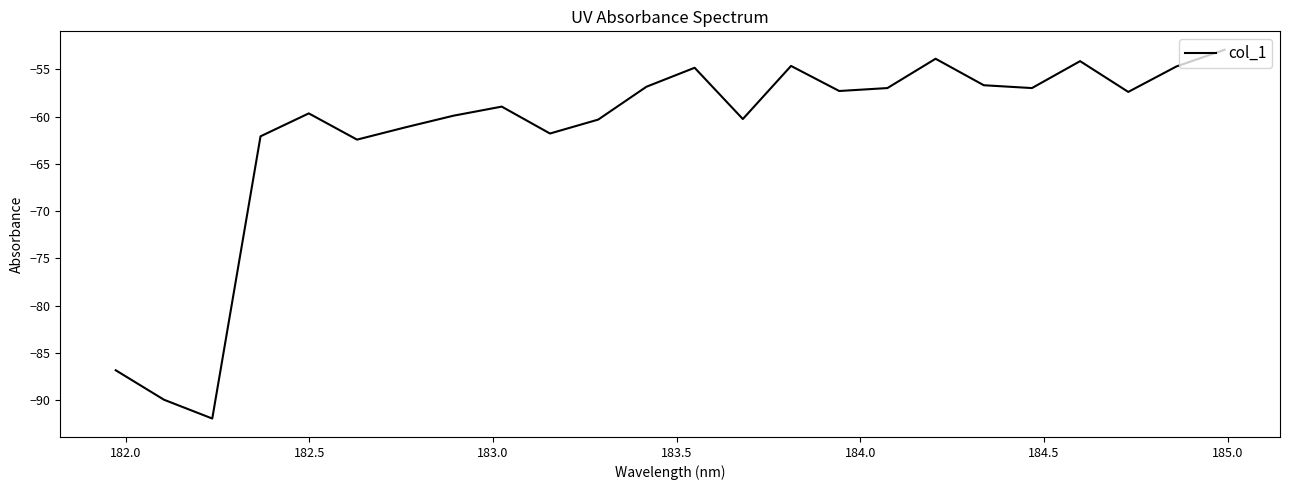

What is the difference between the maximum and minimum values?

39.0